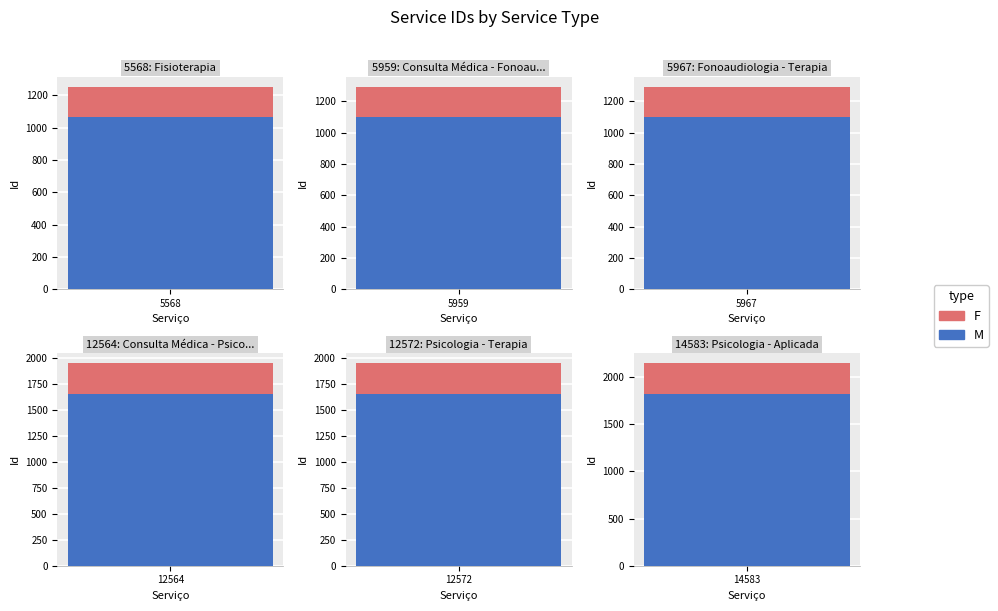

The chart shows a value of 2919 at 12564: Consulta Médica - Psicologia. True or false?

False